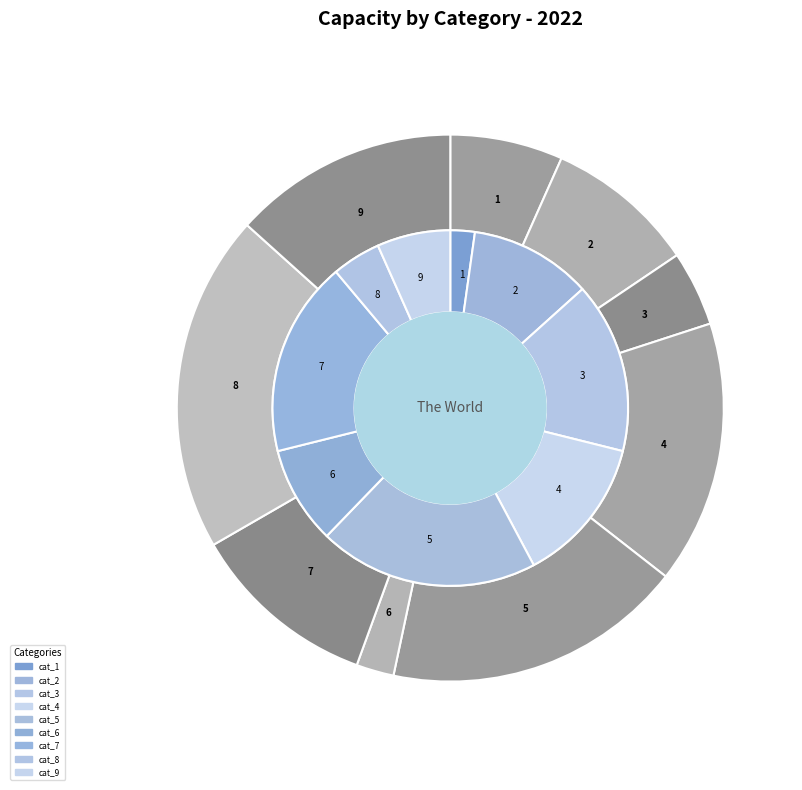

Is the sum of 9 and 7 greater than half?

No